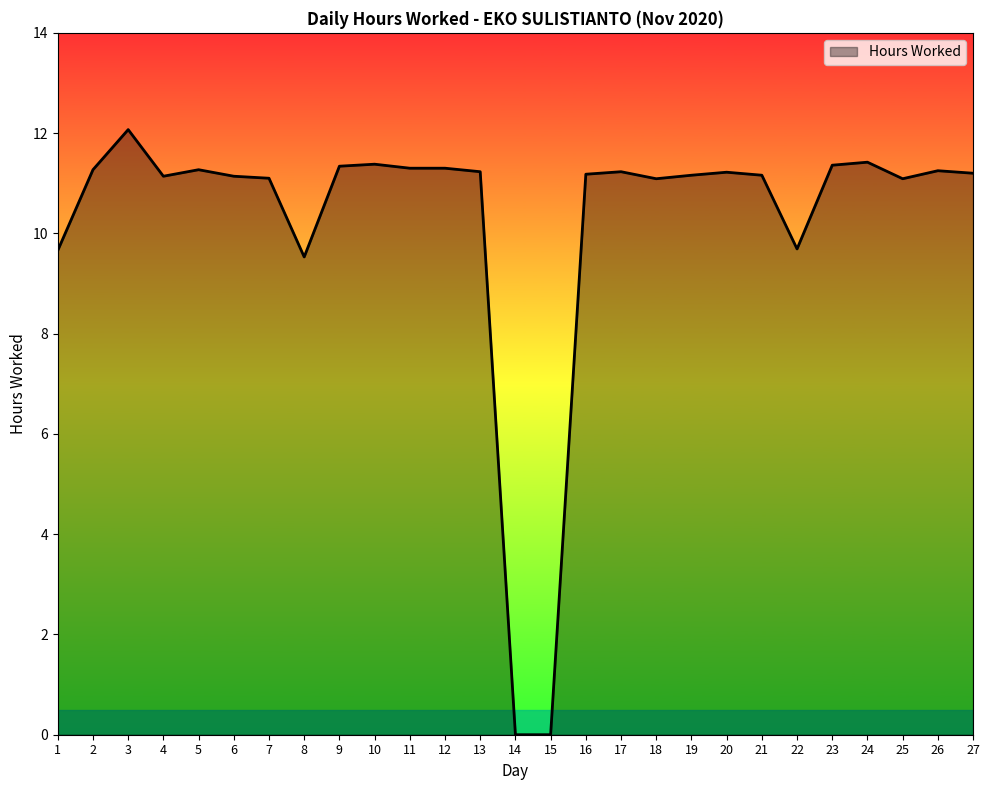

How many distinct data groups are displayed?

1